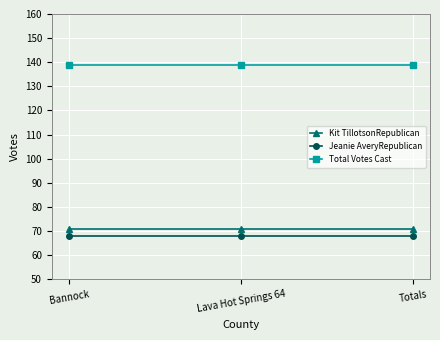

What are all the series names shown in the legend?

Kit TillotsonRepublican, Jeanie AveryRepublican, Total Votes Cast